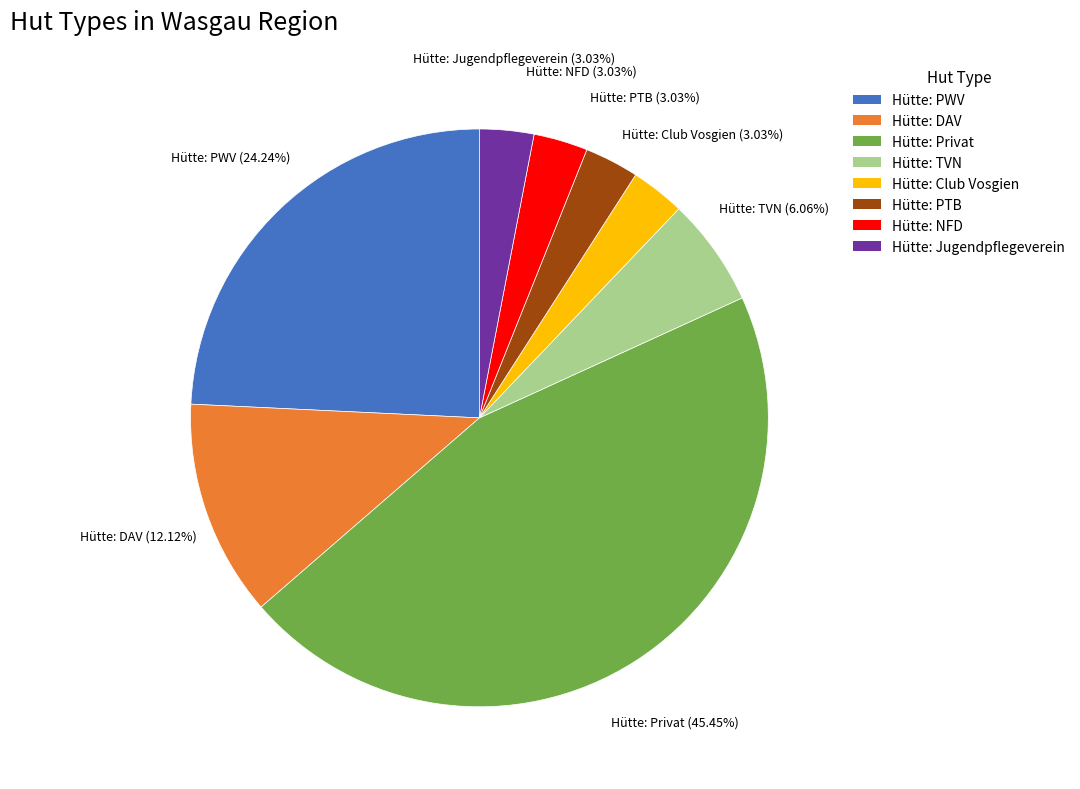

Which slice is the largest?

Hütte: Privat